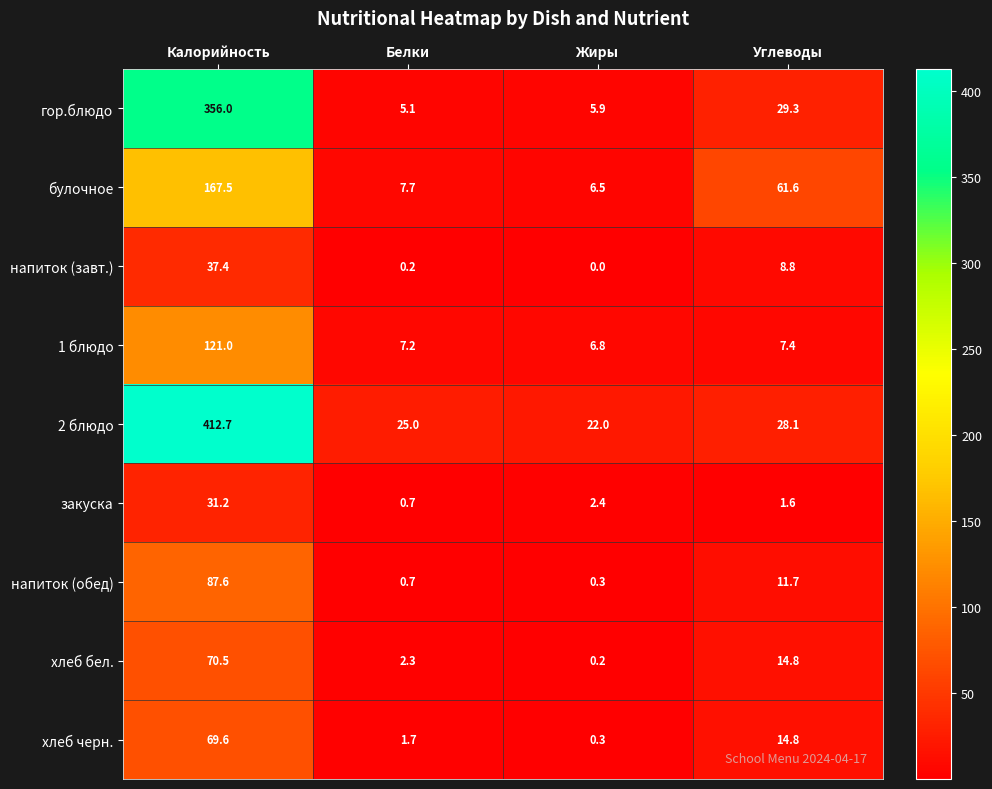

What is the difference between the maximum and minimum values in the 2 блюдо series?

390.7